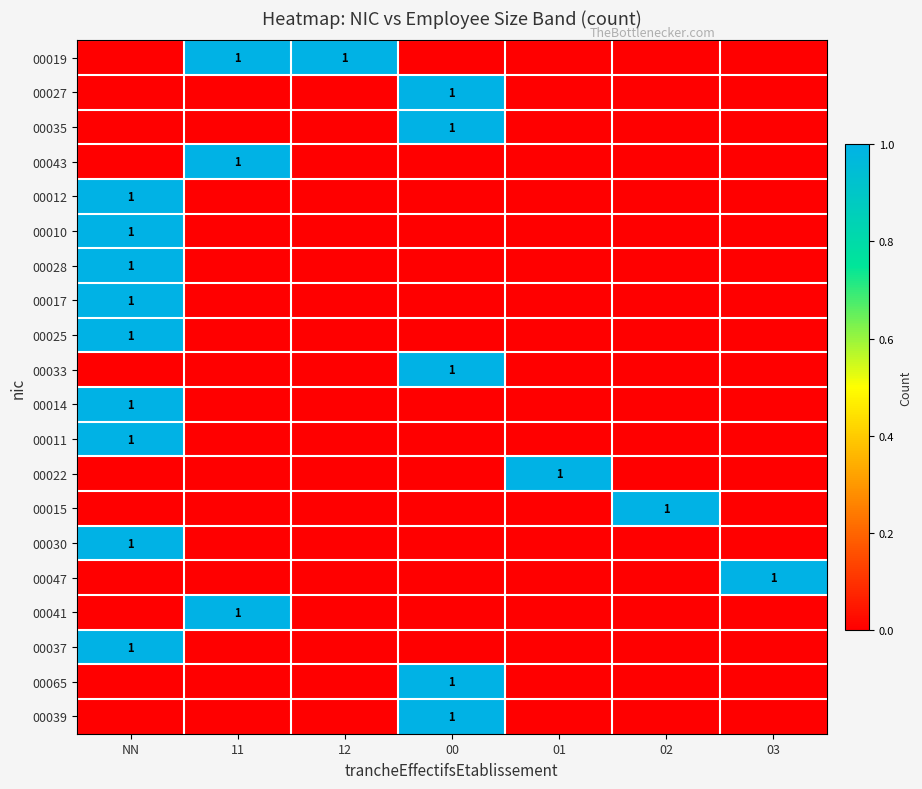

What is the greatest value displayed?

1